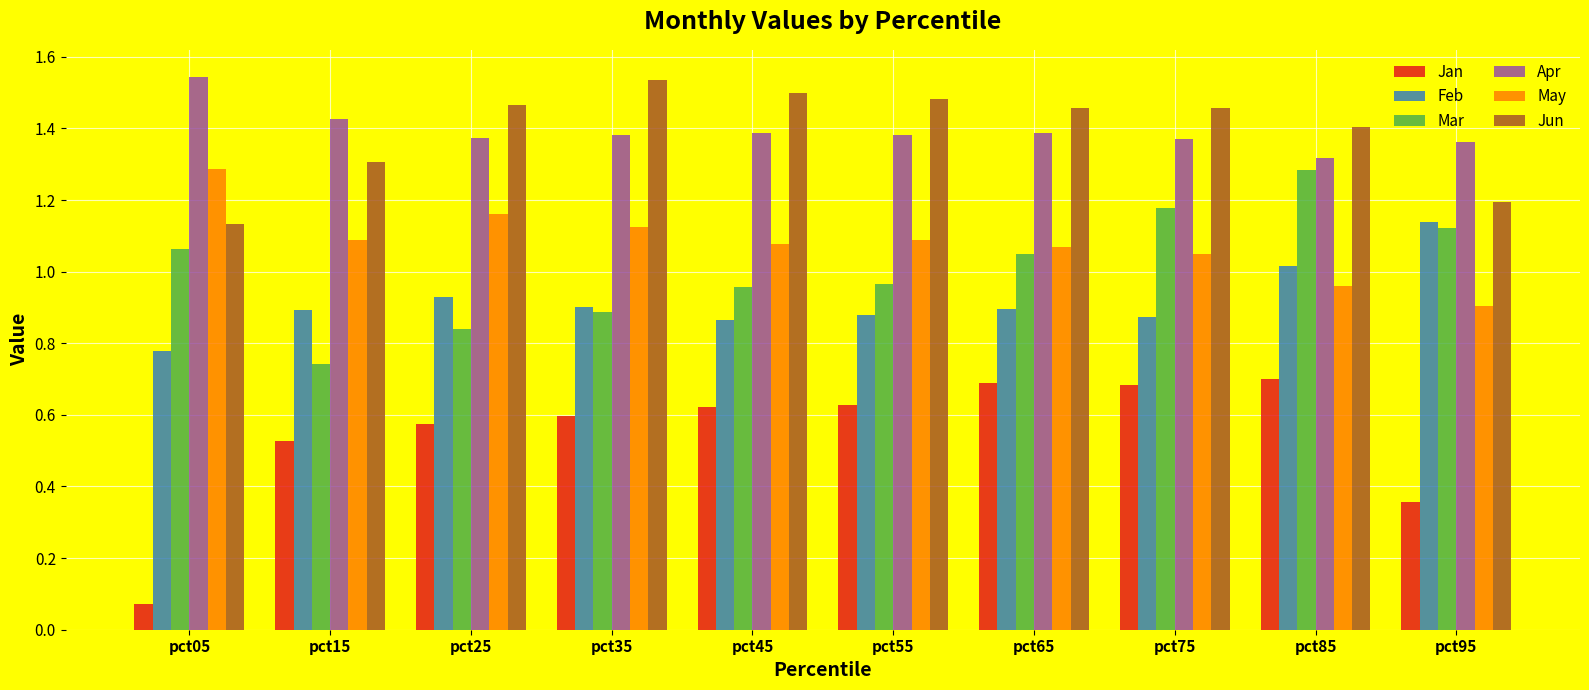

Count the May values in the range 1 to 2.

8